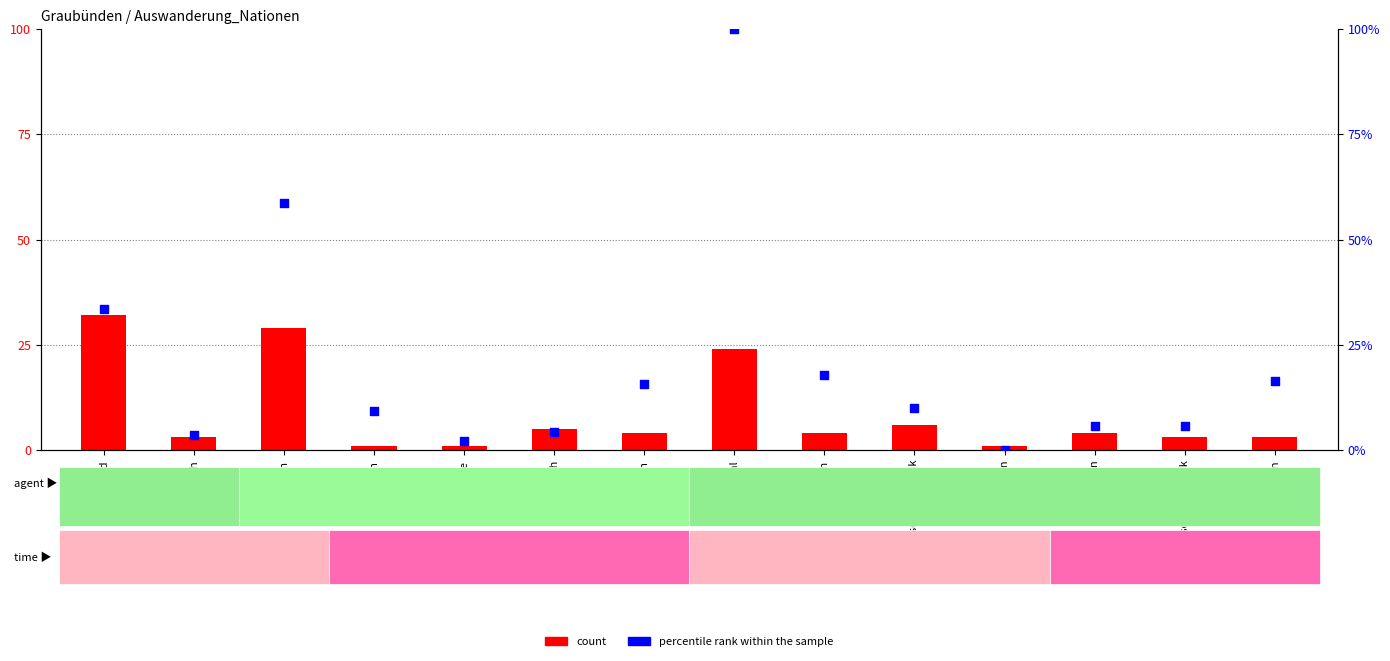

At how many categories does at least one series exceed 9?

8